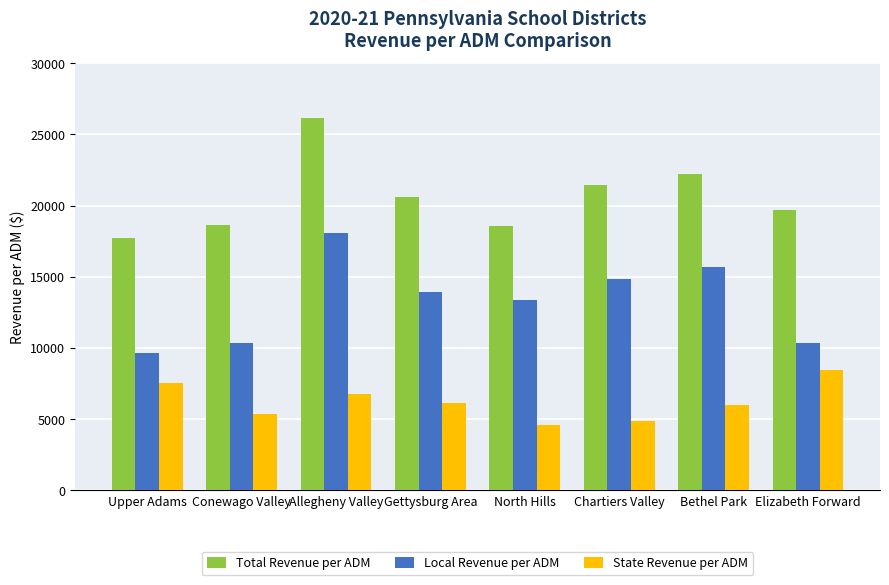

Which category has the highest value in the State Revenue per ADM series?

Elizabeth Forward